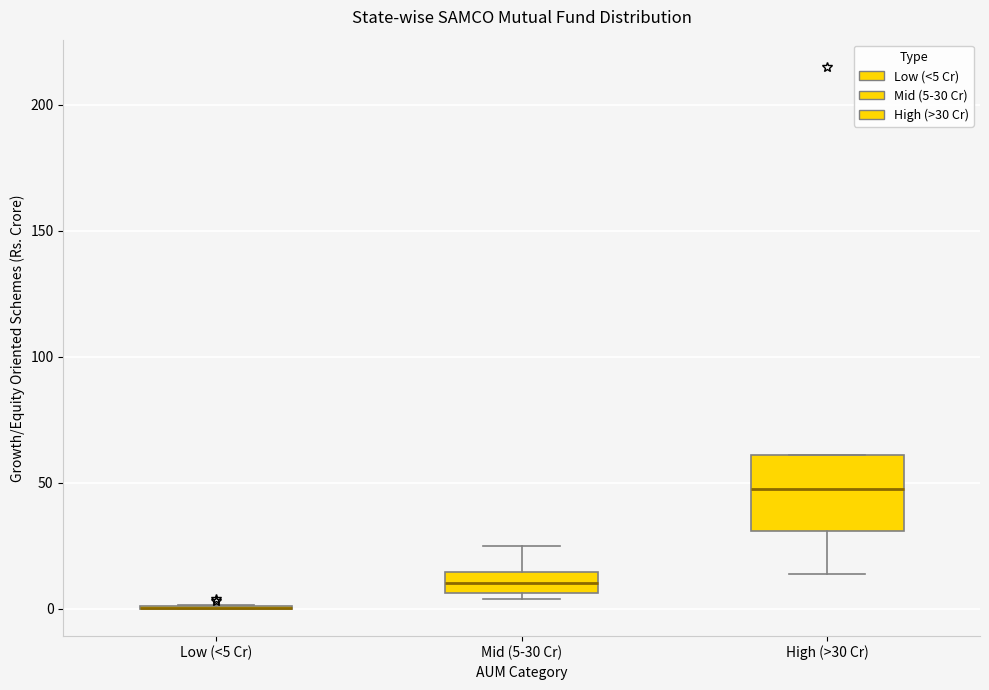

Which box is the tallest, from its lower edge to its upper edge?

High (>30 Cr)